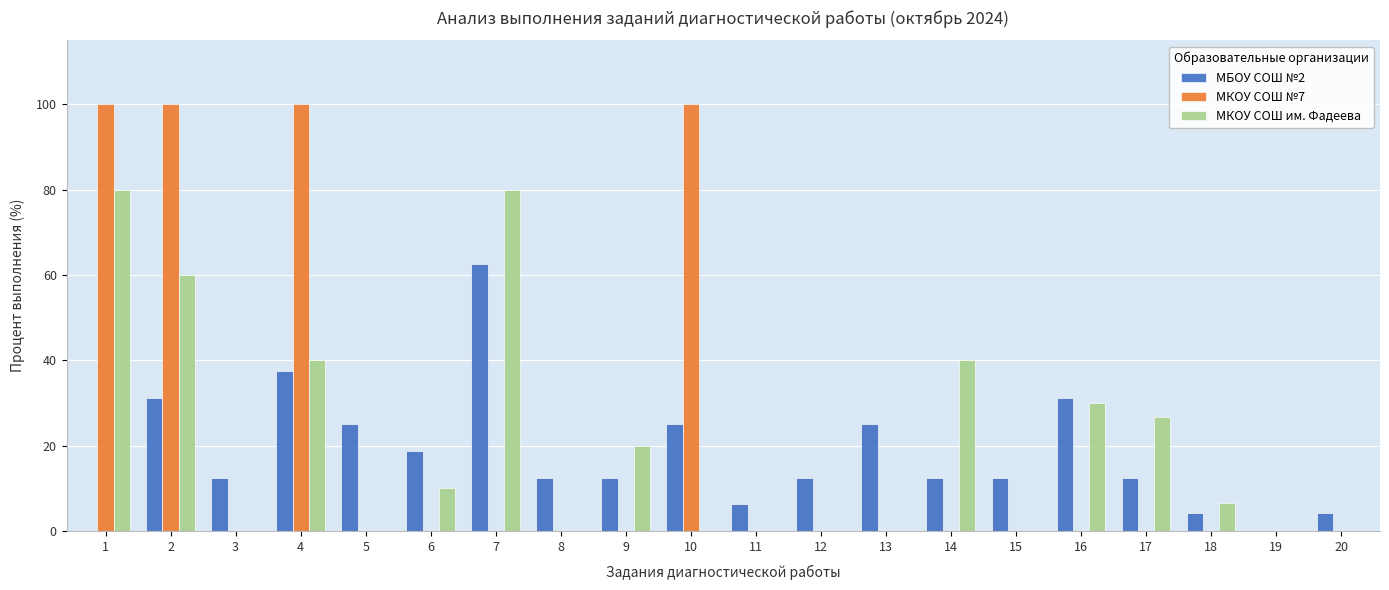

What is the highest value of the МБОУ СОШ №2 series?

62.5